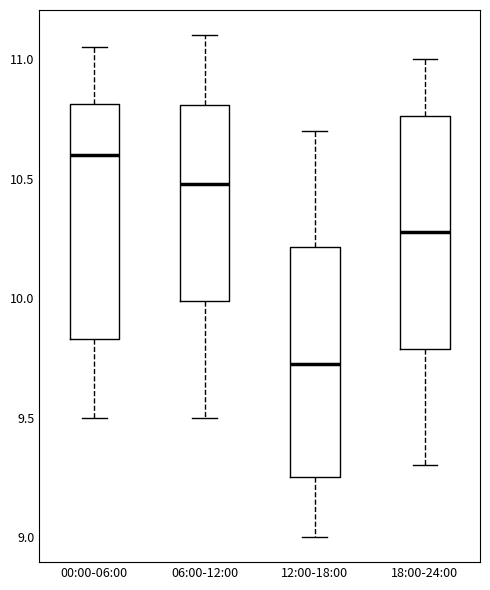

Where is the lower edge of the box for 12:00-18:00 on the y-axis? The values are not printed on the chart, so give them approximately, as read against the axis.

9.25